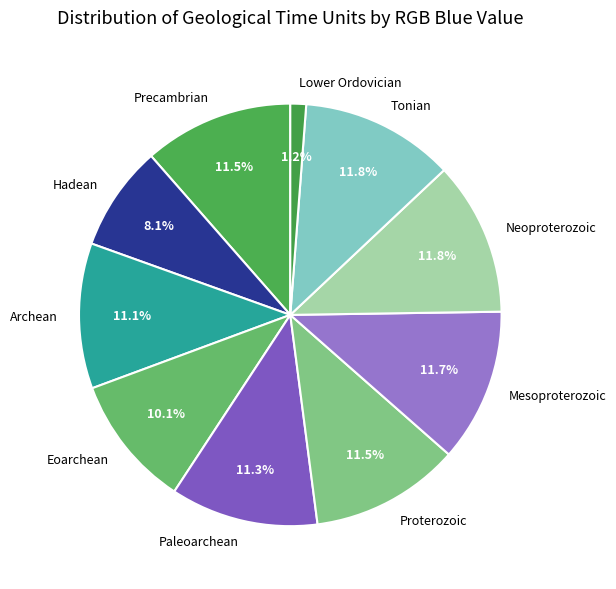

Does any single category account for the majority?

No